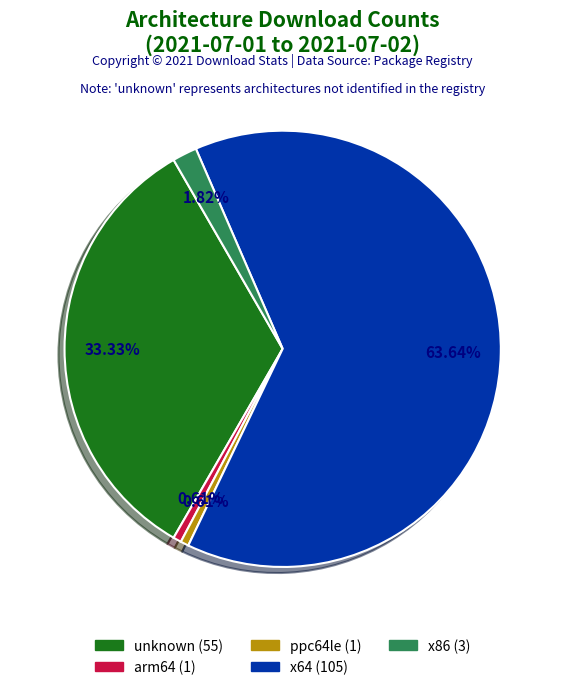

What is the largest slice in the pie chart?

x64